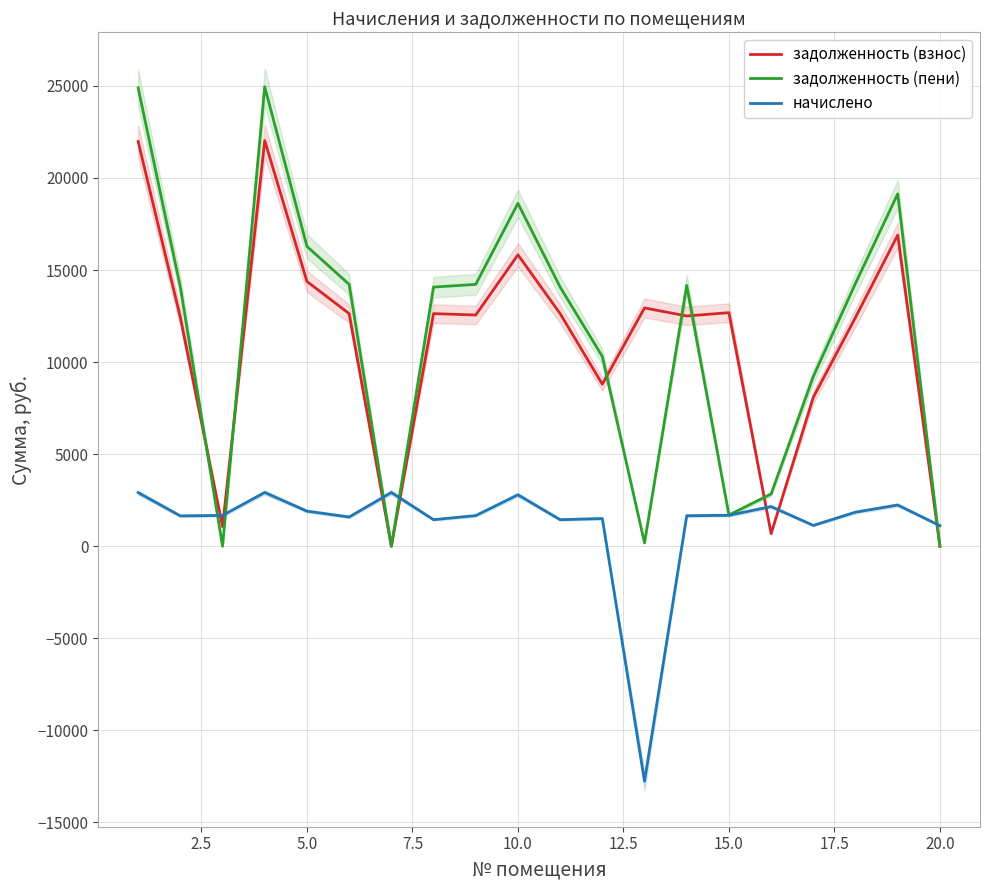

What is the highest value of the задолженность (пени) series?

24952.4